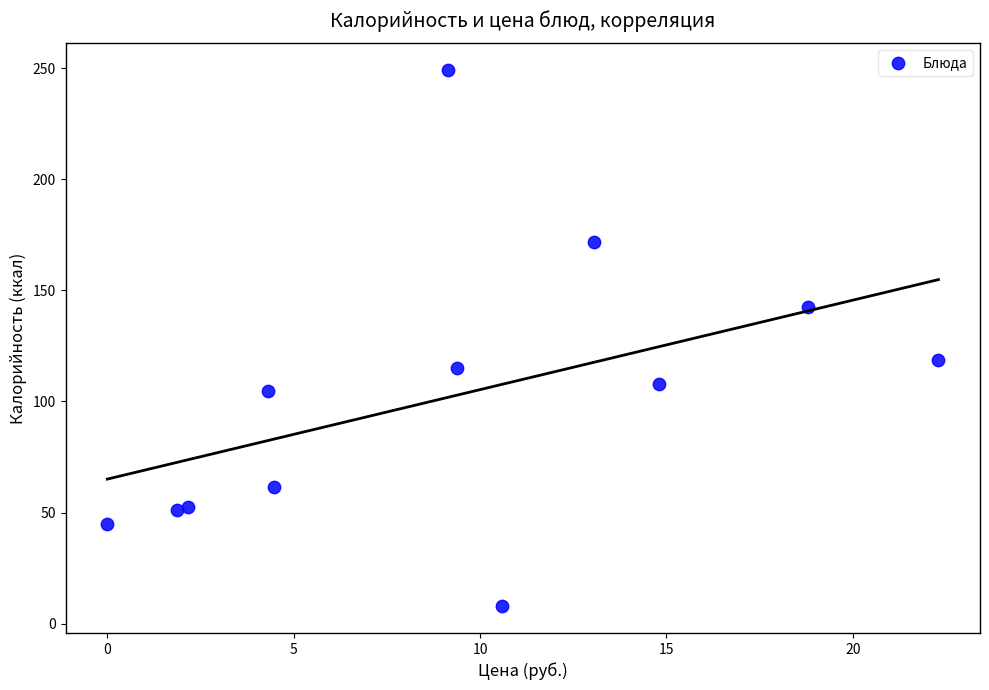

What Y value in the scatter plot is closest to 128?

118.6